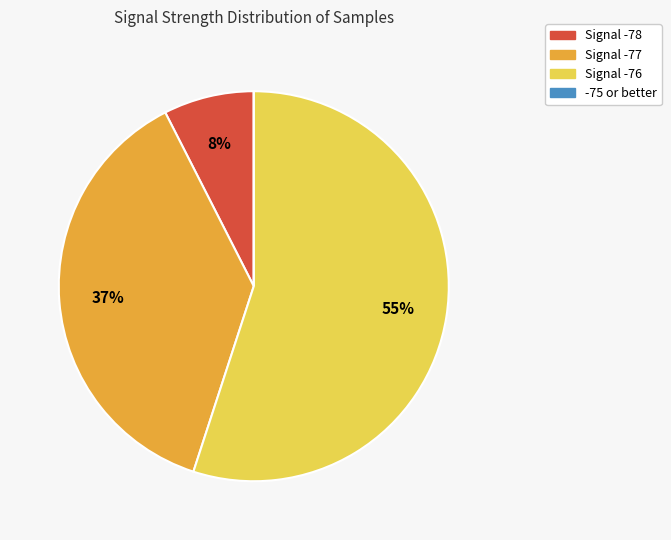

Is there any slice that represents more than half of the pie?

Yes